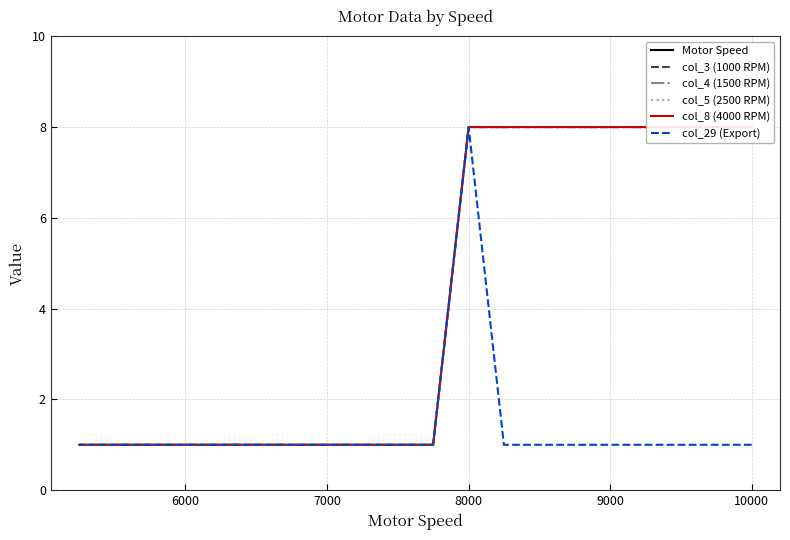

Does the chart have visible grid lines?

Yes